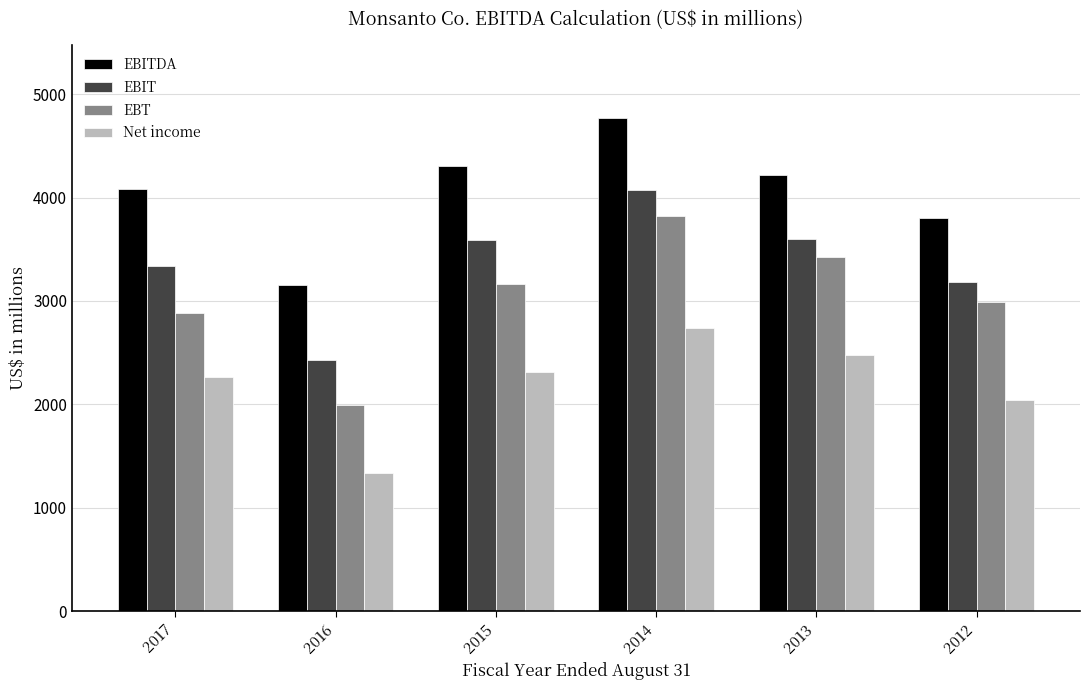

How many bars are there in each group?

4